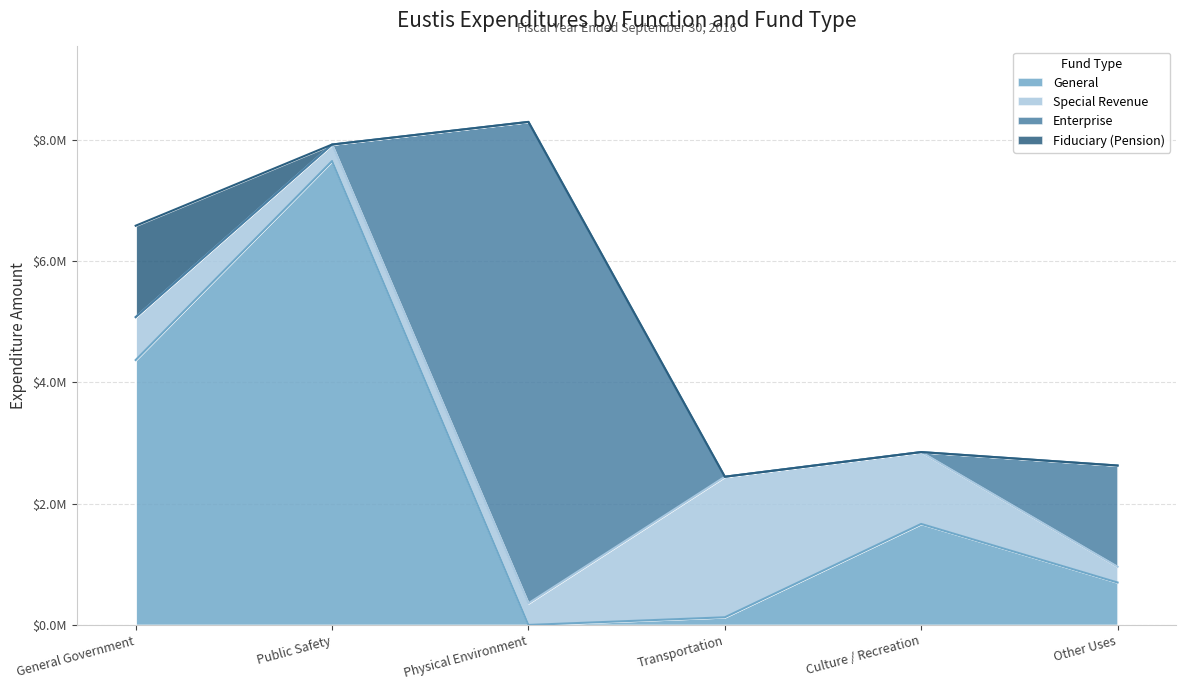

How many data points does each series have?

6